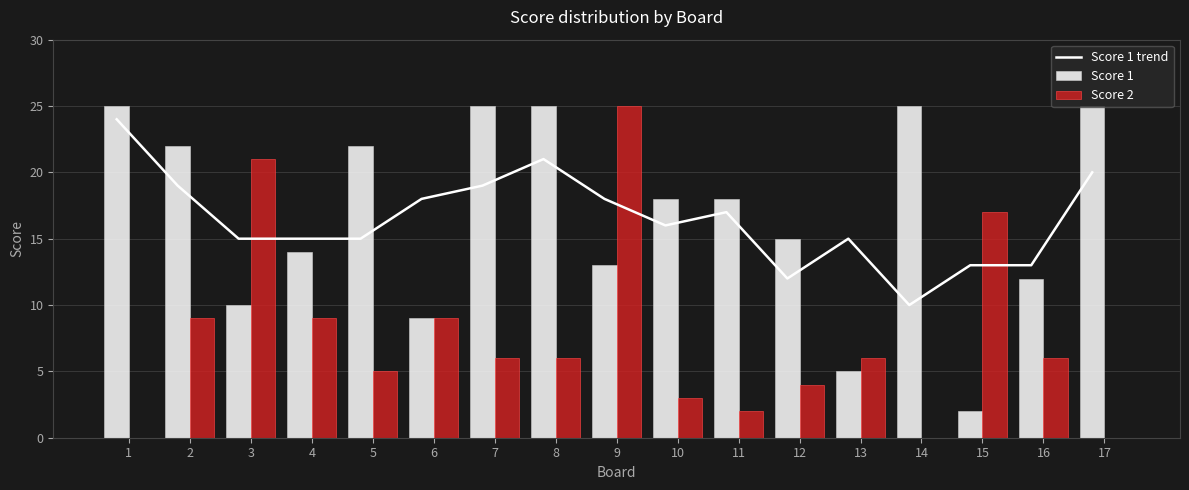

Which label corresponds to the largest value in the chart?

1